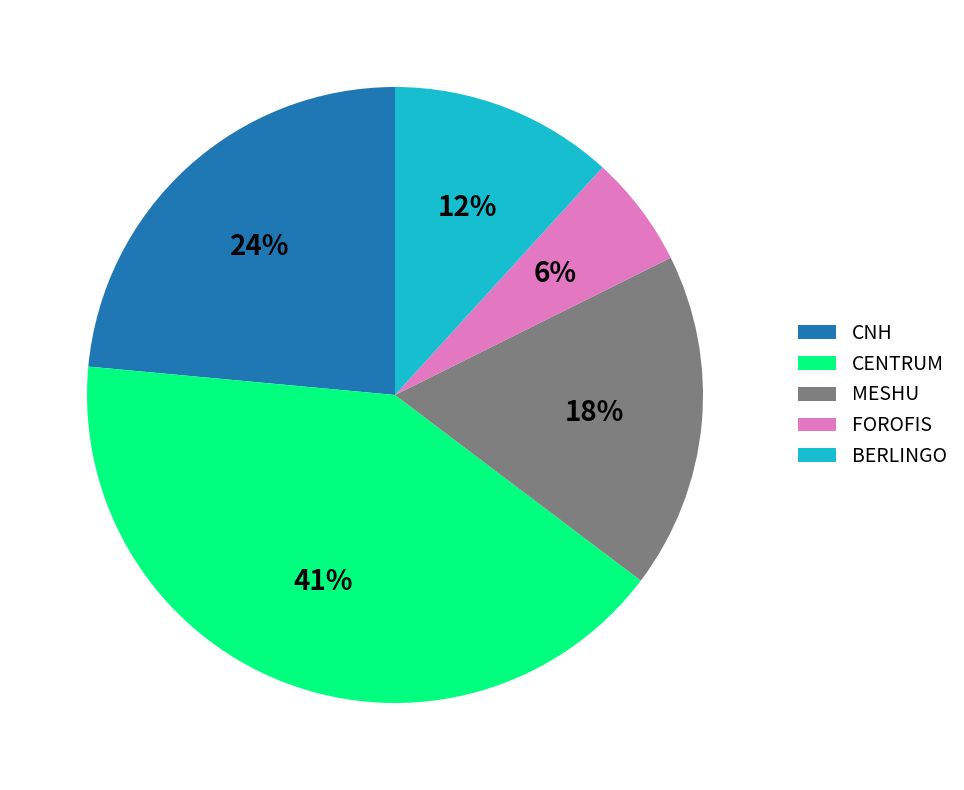

Which has a higher value, FOROFIS or CNH?

CNH